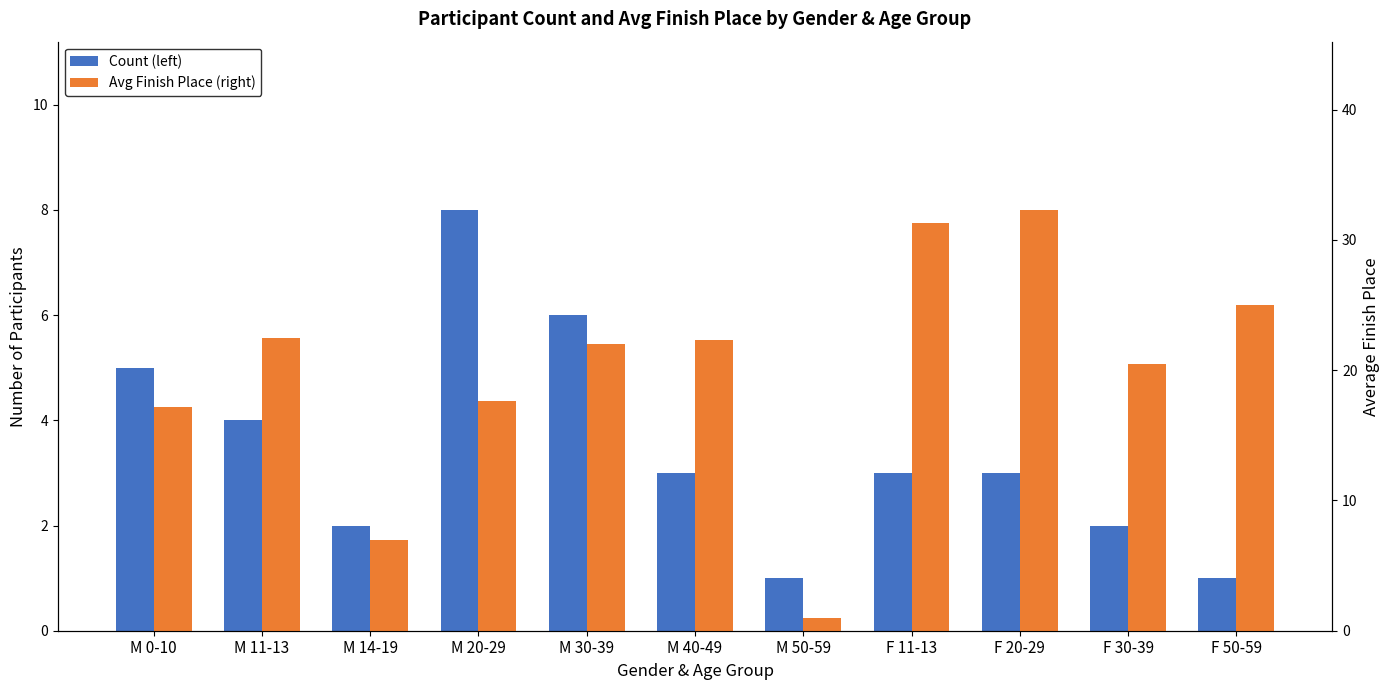

Reading left to right, extract all data points from this chart.

Count (left): M 0-10=5.0	M 11-13=4.0	M 14-19=2.0	M 20-29=8.0	M 30-39=6.0	M 40-49=3.0	M 50-59=1.0	F 11-13=3.0	F 20-29=3.0	F 30-39=2.0	F 50-59=1.0
Avg Finish Place (right): M 0-10=17.2	M 11-13=22.5	M 14-19=7.0	M 20-29=17.6	M 30-39=22.0	M 40-49=22.3	M 50-59=1.0	F 11-13=31.3	F 20-29=32.3	F 30-39=20.5	F 50-59=25.0